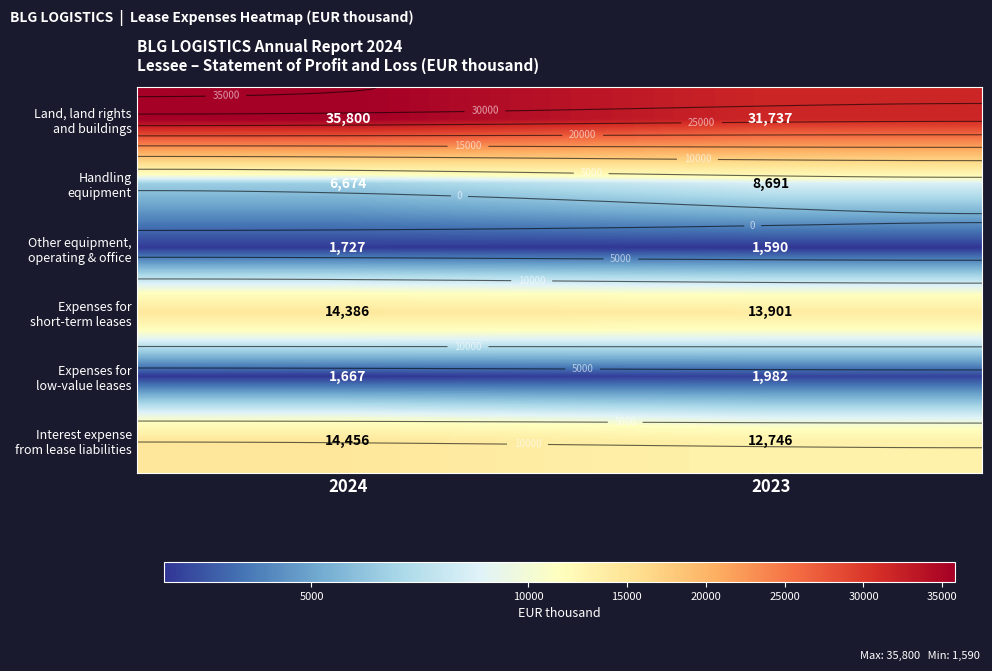

List the series in order of their peak value, lowest first.

Other equipment, operating & office, Expenses for low-value leases, Handling equipment, Expenses for short-term leases, Interest expense from lease liabilities, Land, land rights and buildings